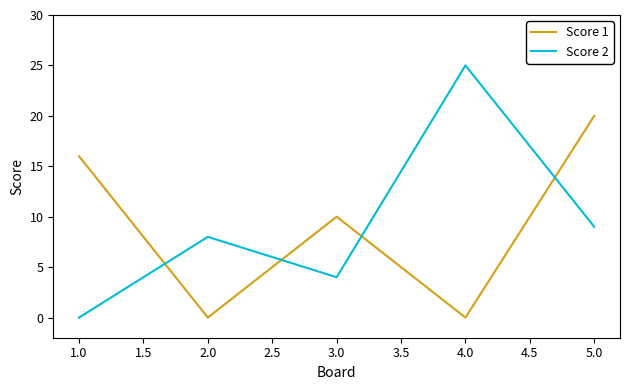

How many times do Score 1 and Score 2 cross each other?

4